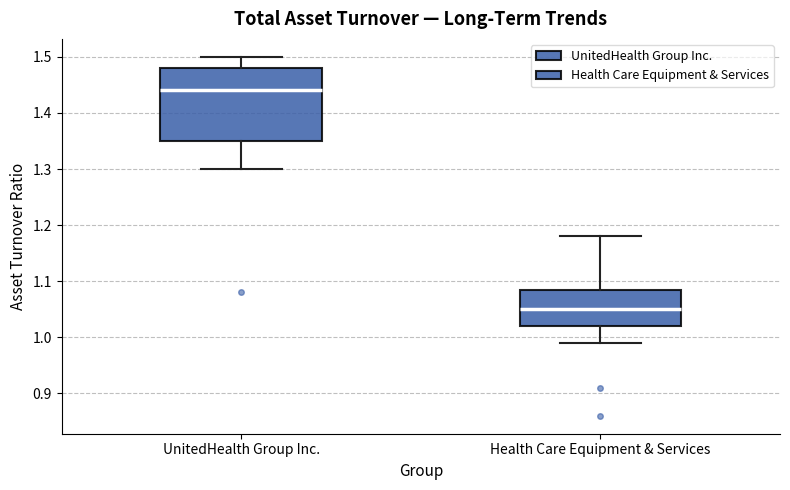

Reading left to right, read every box against the y-axis: the position of its median line, the range the box covers, and the ends of its whiskers. The values are not printed on the chart, so give them approximately, as read against the axis.

UnitedHealth Group Inc.: median 1.44, box 1.35 to 1.48, whiskers 1.30 to 1.50
Health Care Equipment & Services: median 1.05, box 1.02 to 1.09, whiskers 0.99 to 1.18